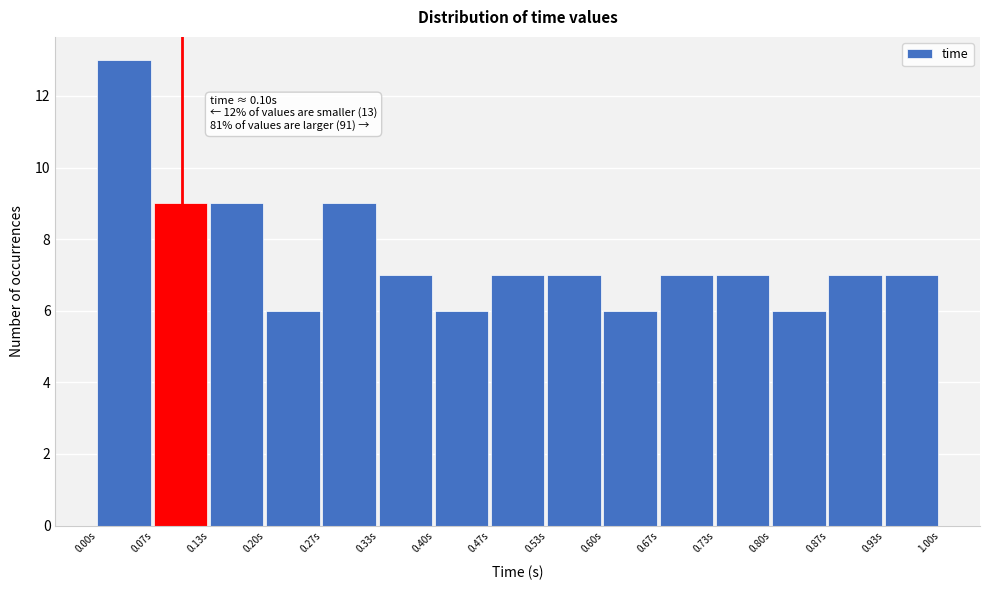

Over which range of the x-axis is the bar tallest?

0.00 to 0.07